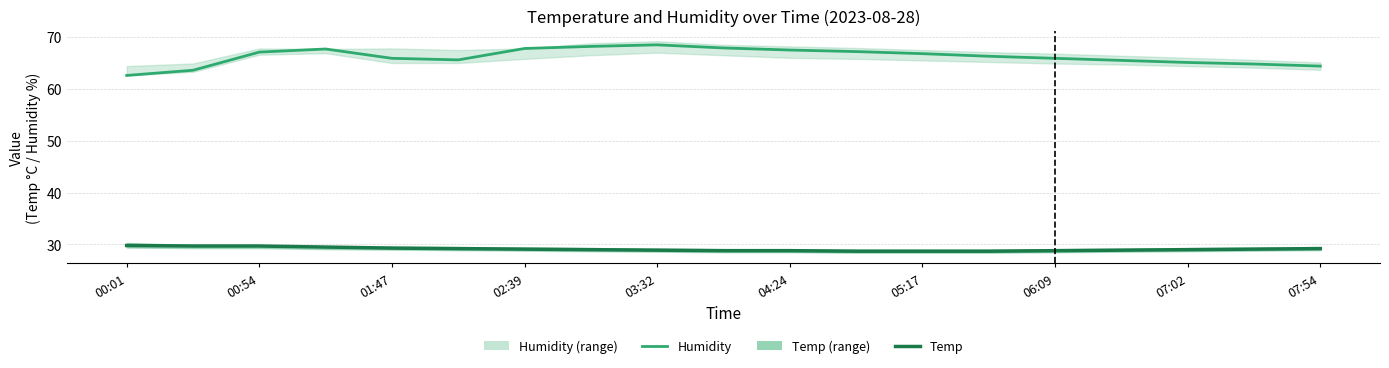

What is the label of the 2nd point from the left?

00:54